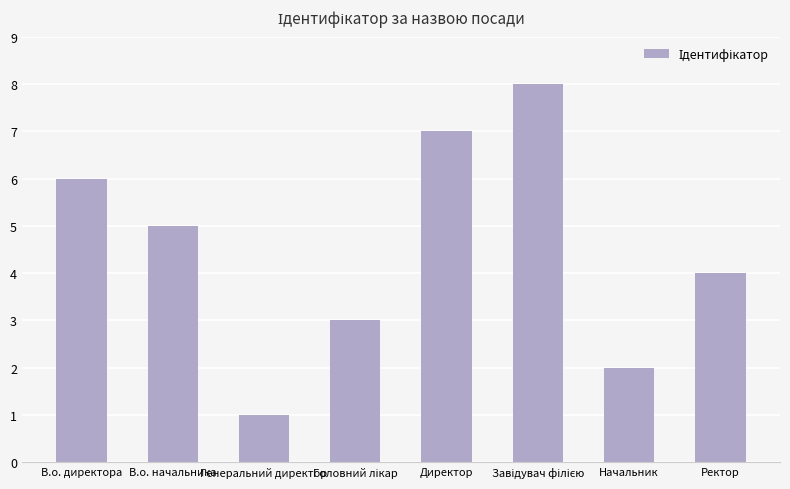

What is the difference between the maximum and minimum values?

7